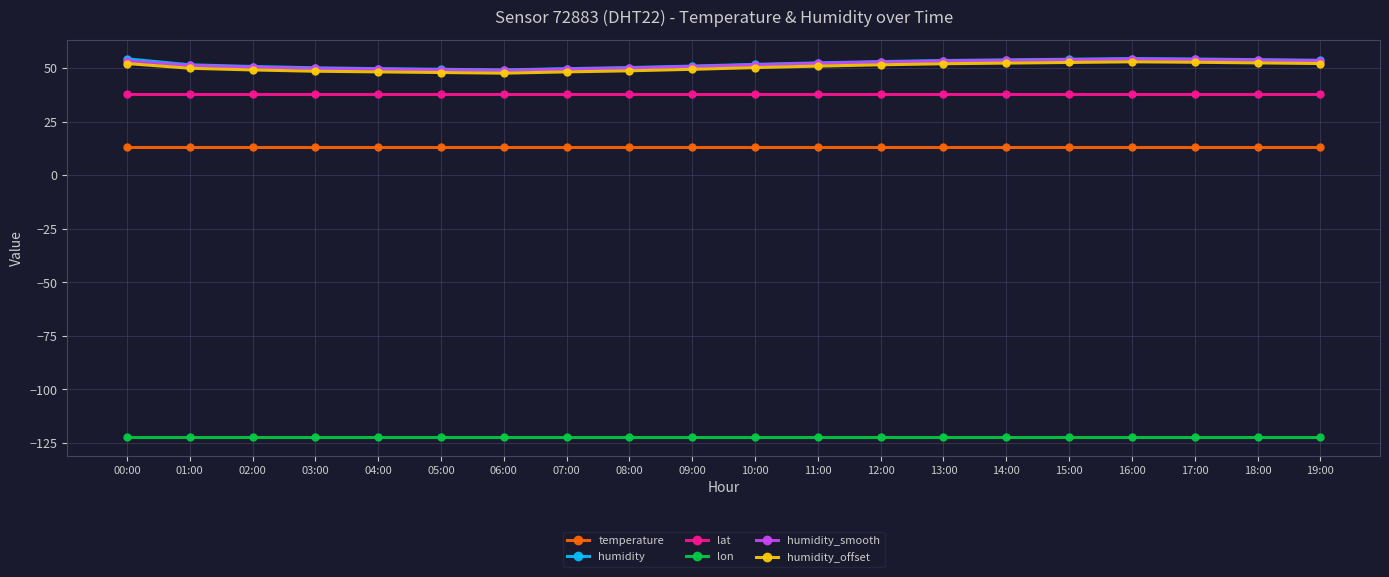

Is it true that lon equals -207.6 at 19:00?

False